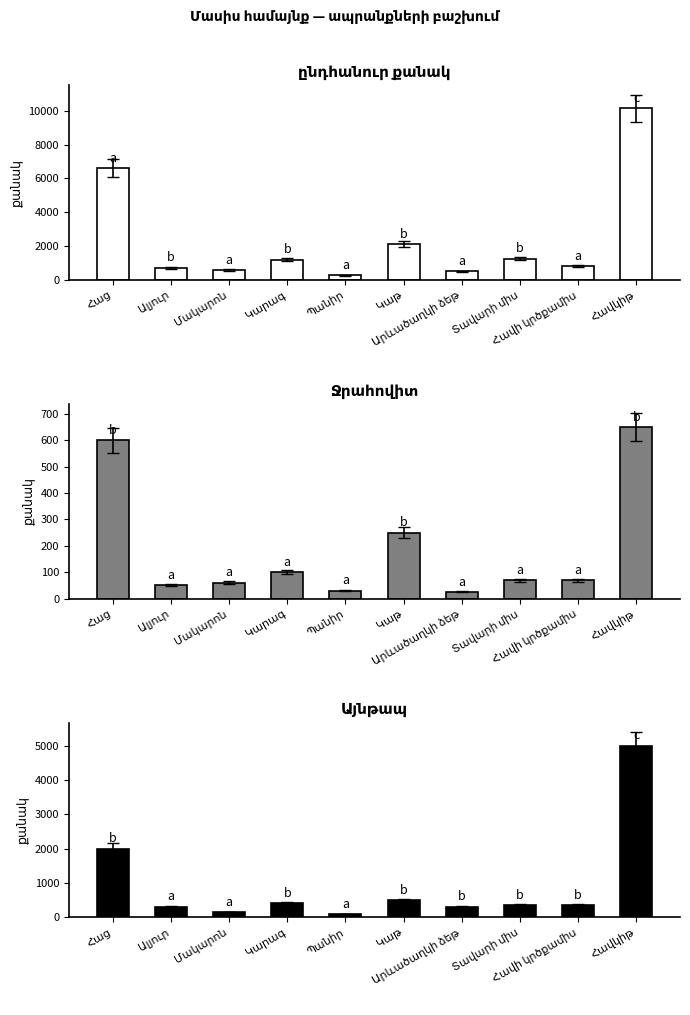

What is the difference between the Ջրահովիտ values at Պանիր and Հաց?

570